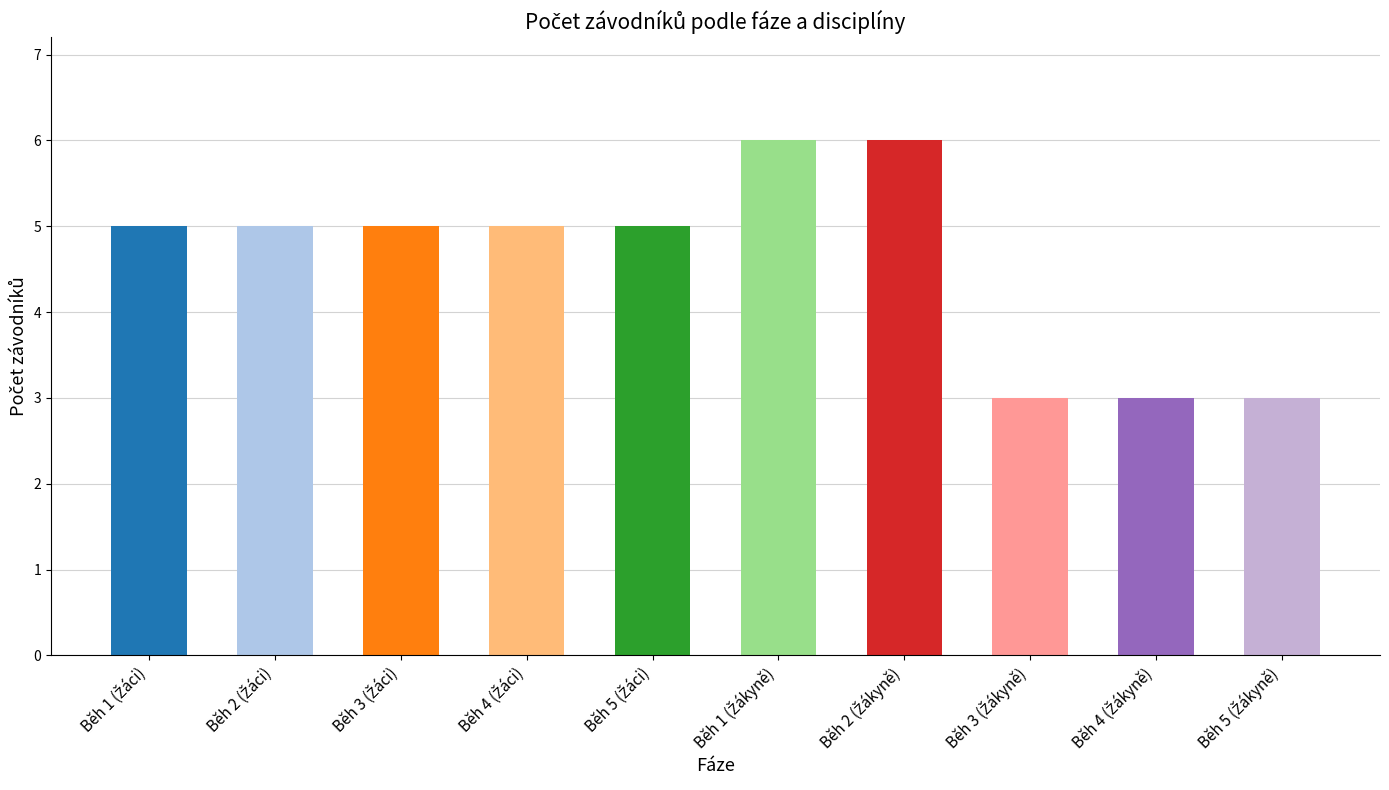

What is the label of the 3rd bar from the left?

Běh 3 (Žáci)